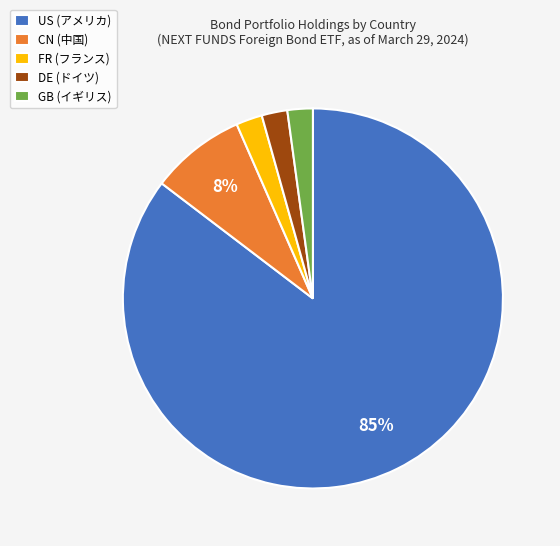

Combined, do GB (イギリス) and FR (フランス) account for over 50%?

No